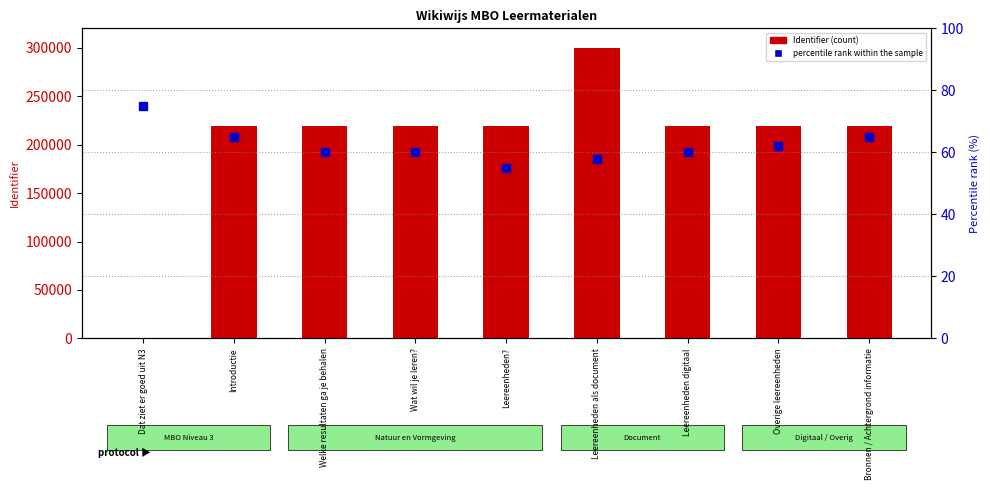

Which series contains the highest Y value?

Identifier